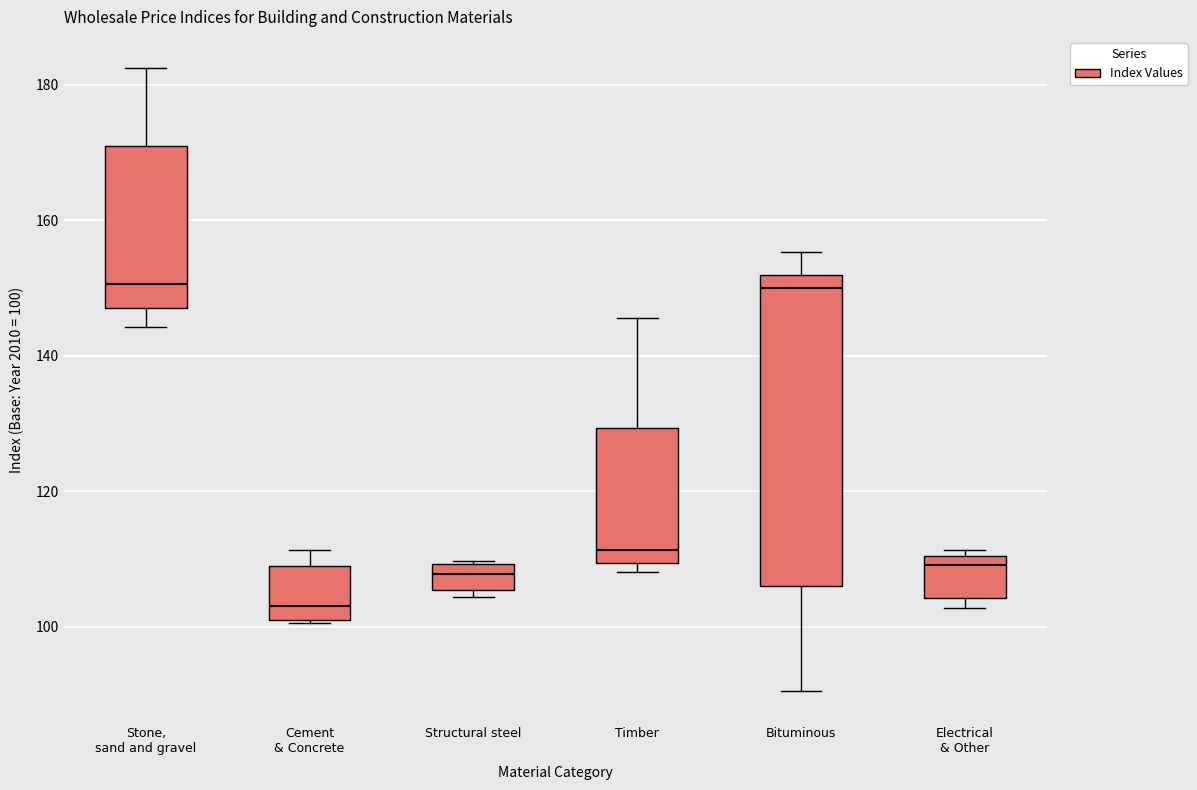

Which box is the tallest, from its lower edge to its upper edge?

Bituminous